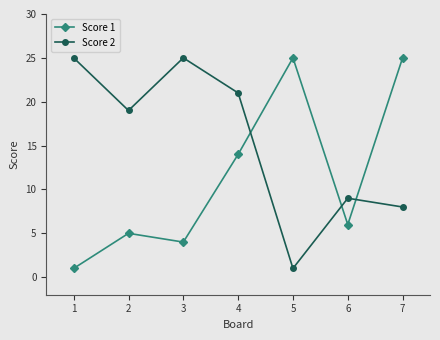

Is it true that Score 1 equals 45 at 4?

False